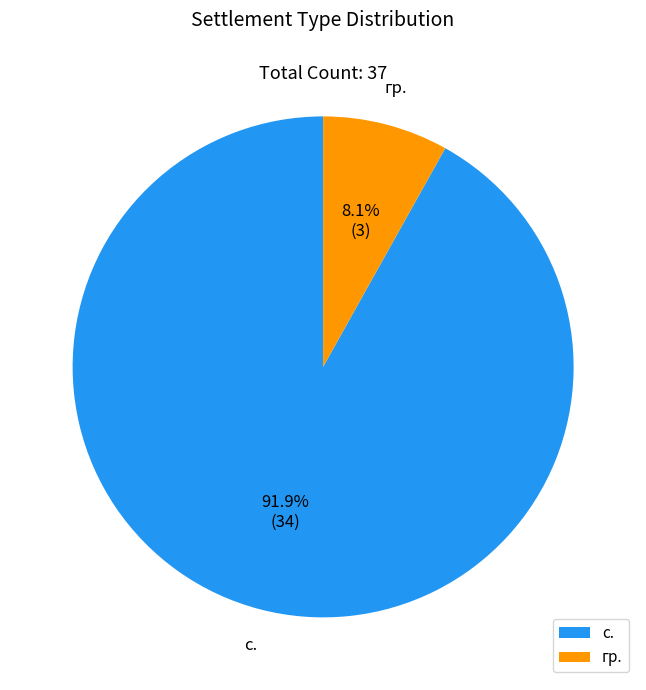

Is it true that гр. is 67% of the pie?

False